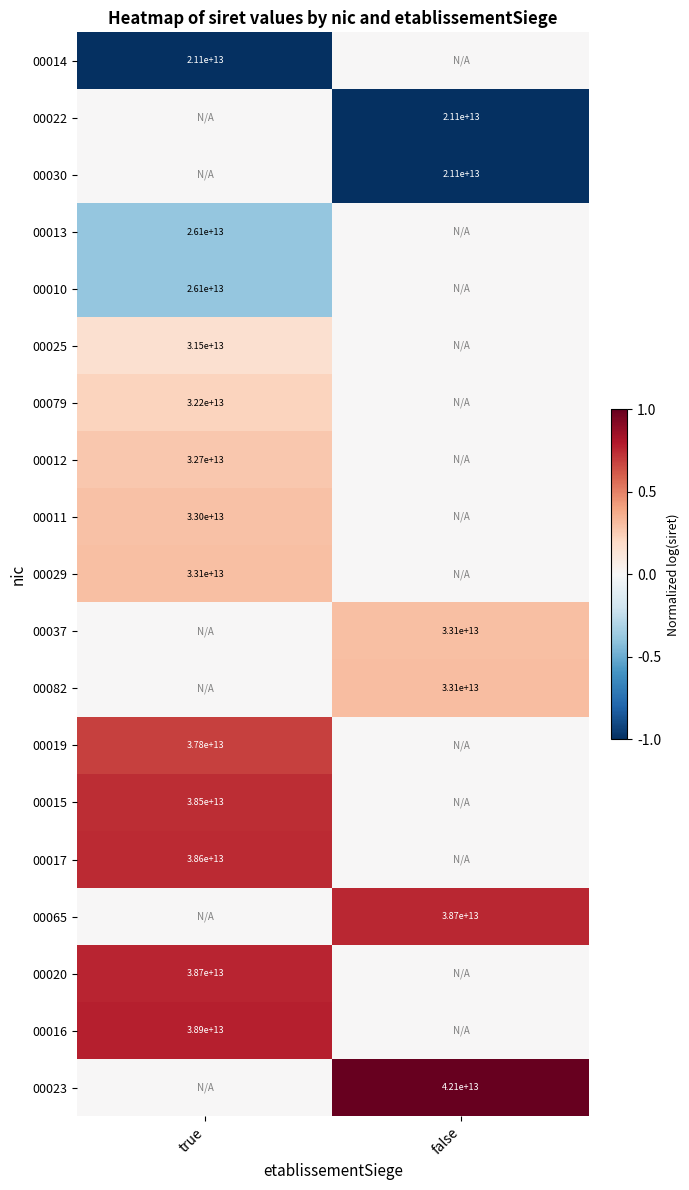

The value of 00082 at false is 33100000000000. True or false?

True